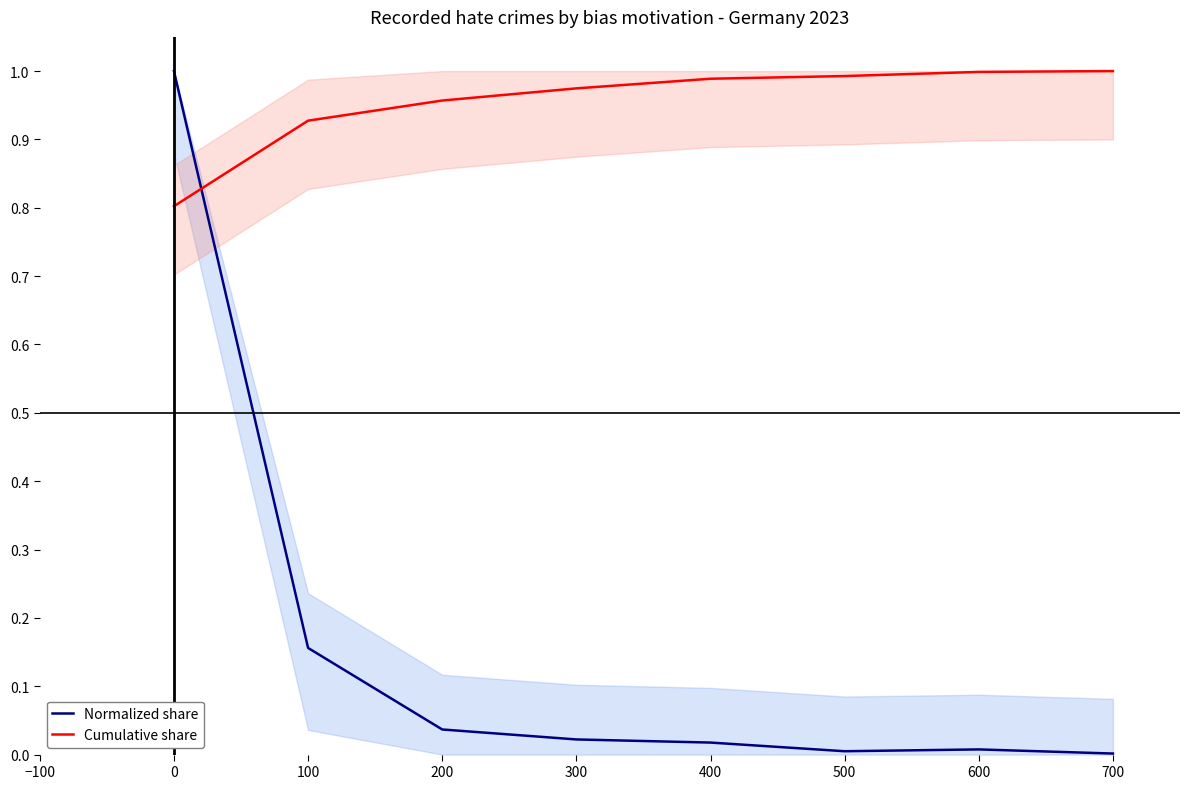

Is it true that Cumulative share equals 0.8 at 0?

True